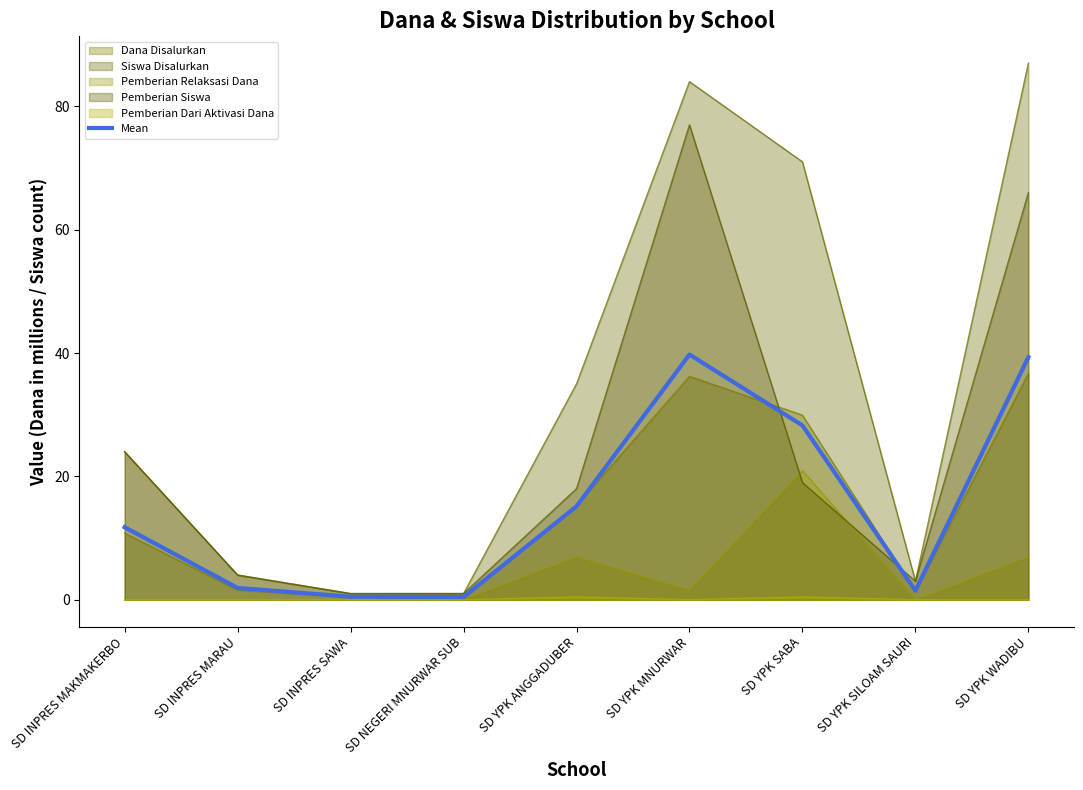

At which category does the data reach its first local valley?

SD NEGERI MNURWAR SUB